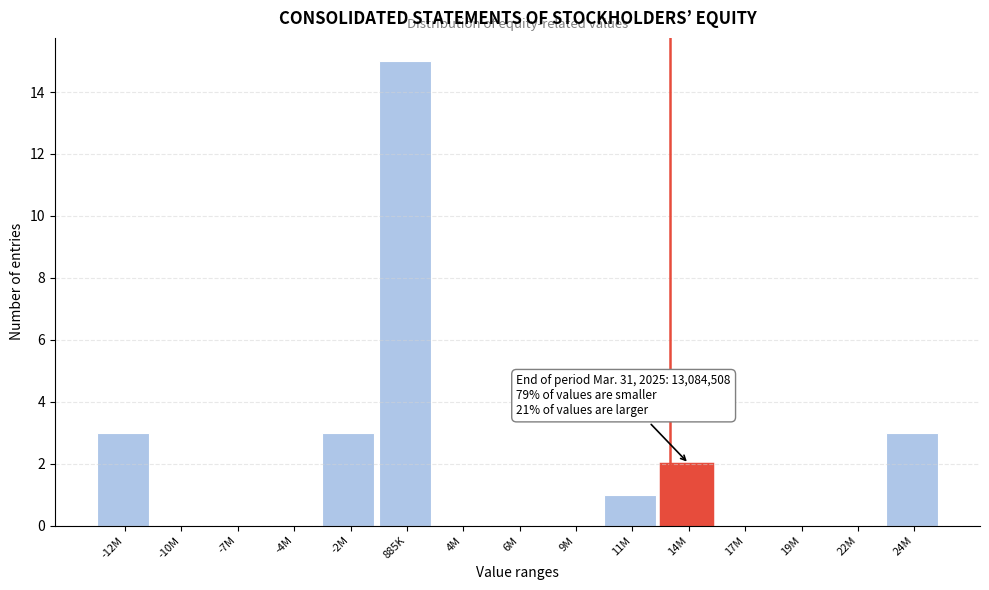

Reading right to left, transcribe all the data shown in this chart.

24M=3	22M=0	19M=0	17M=0	14M=2	11M=1	9M=0	6M=0	4M=0	885K=15	-2M=3	-4M=0	-7M=0	-10M=0	-12M=3